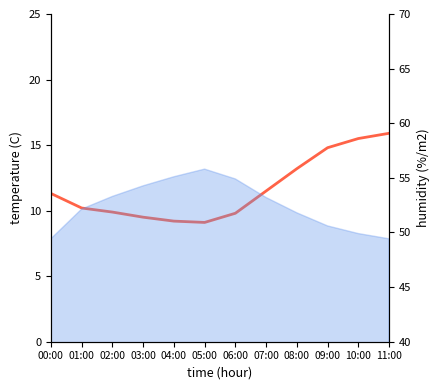

What is the label of the 10th point from the left?

09:00